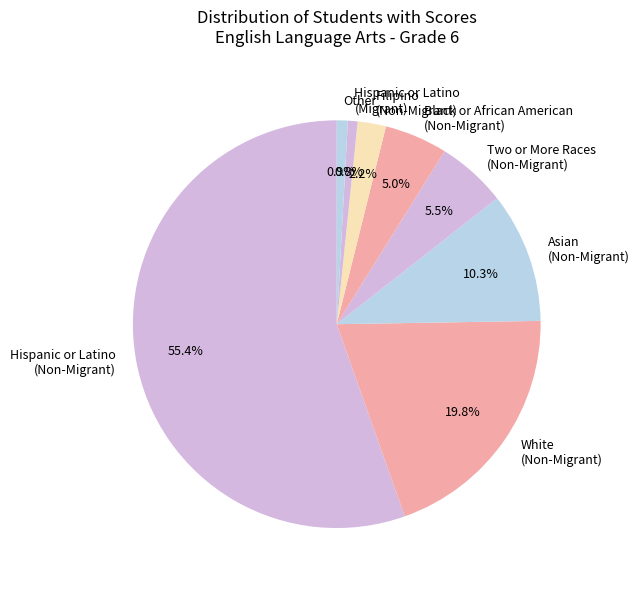

Which has a higher value, White (Non-Migrant) or Asian (Non-Migrant)?

White (Non-Migrant)